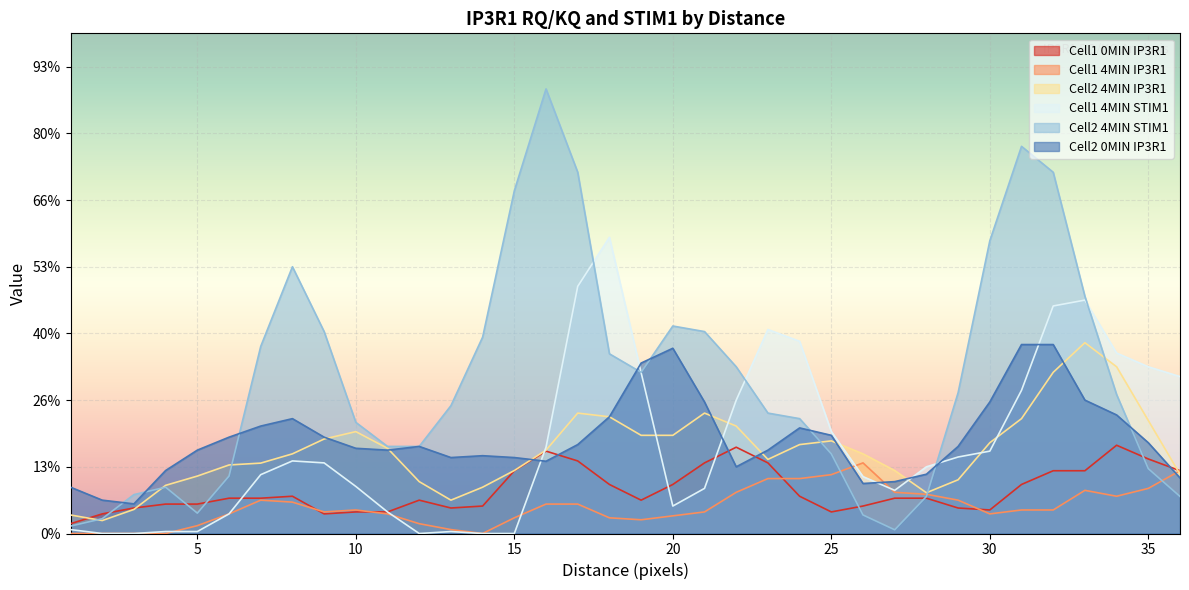

What is the difference between the maximum and minimum values in the Cell2_4MIN_STIM1 series?

6.6